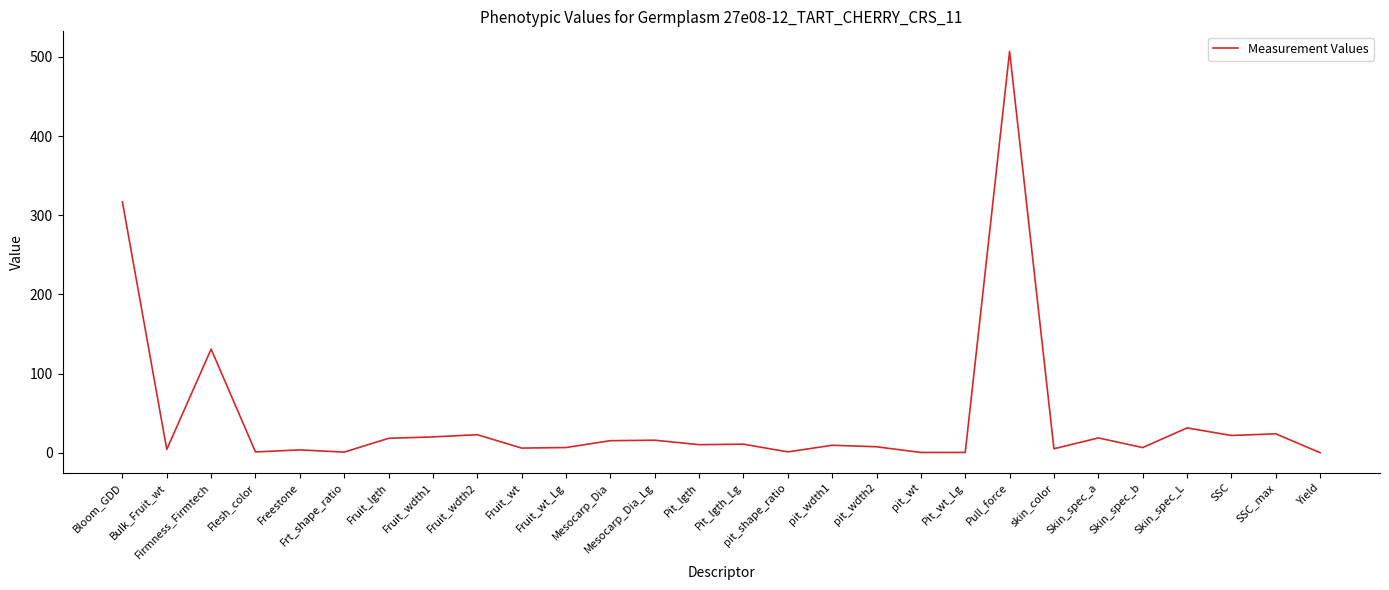

What position from the right is Skin_spec_L?

4